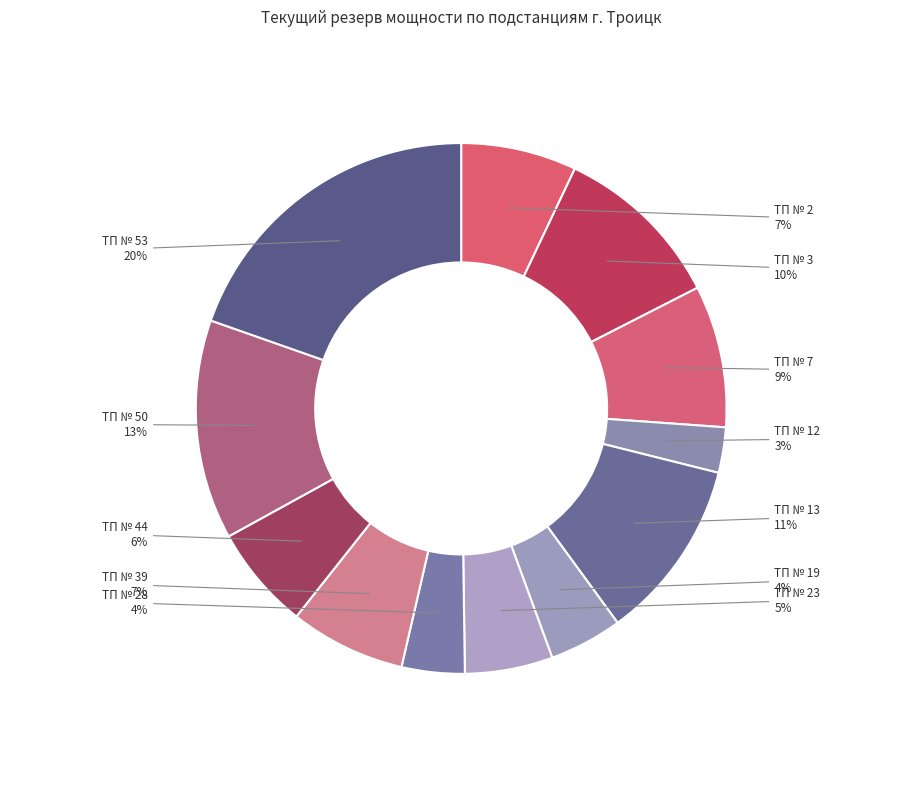

Is ТП № 7 the majority of the pie?

No